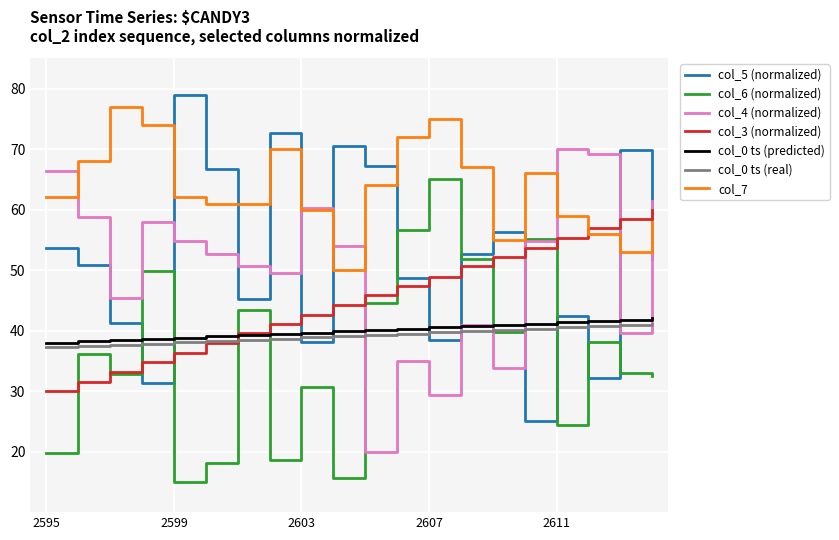

What is the lowest value of the col_4 (normalized) series?

20.0